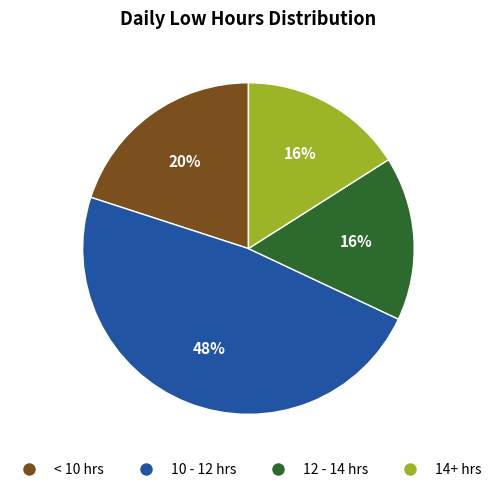

To the nearest percent, what is the average slice percentage?

25%